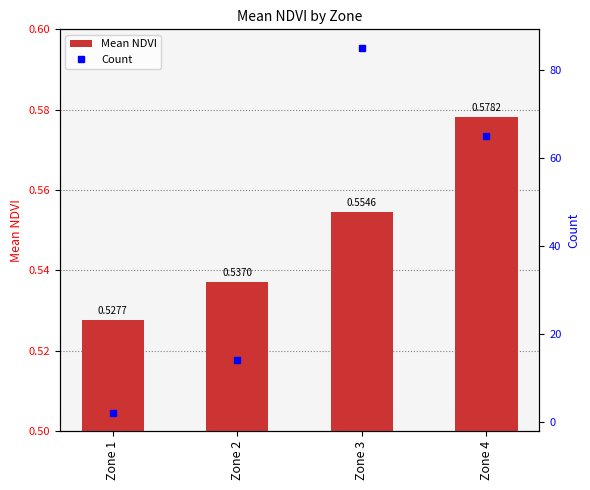

Rank the categories by Count value from highest to lowest.

Zone 3, Zone 4, Zone 2, Zone 1